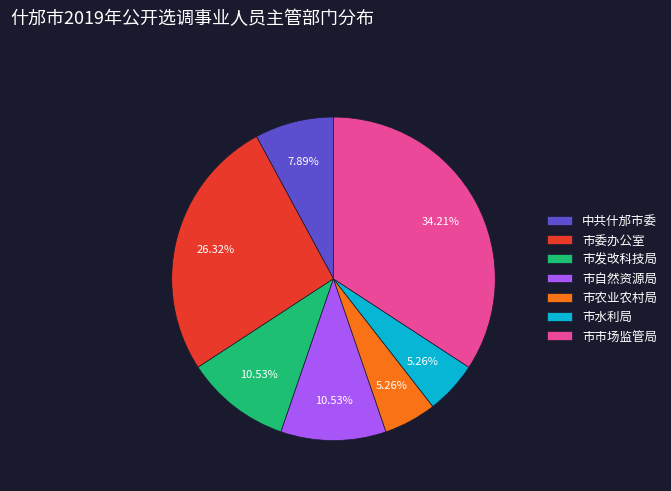

What is the largest slice in the pie chart?

市市场监管局